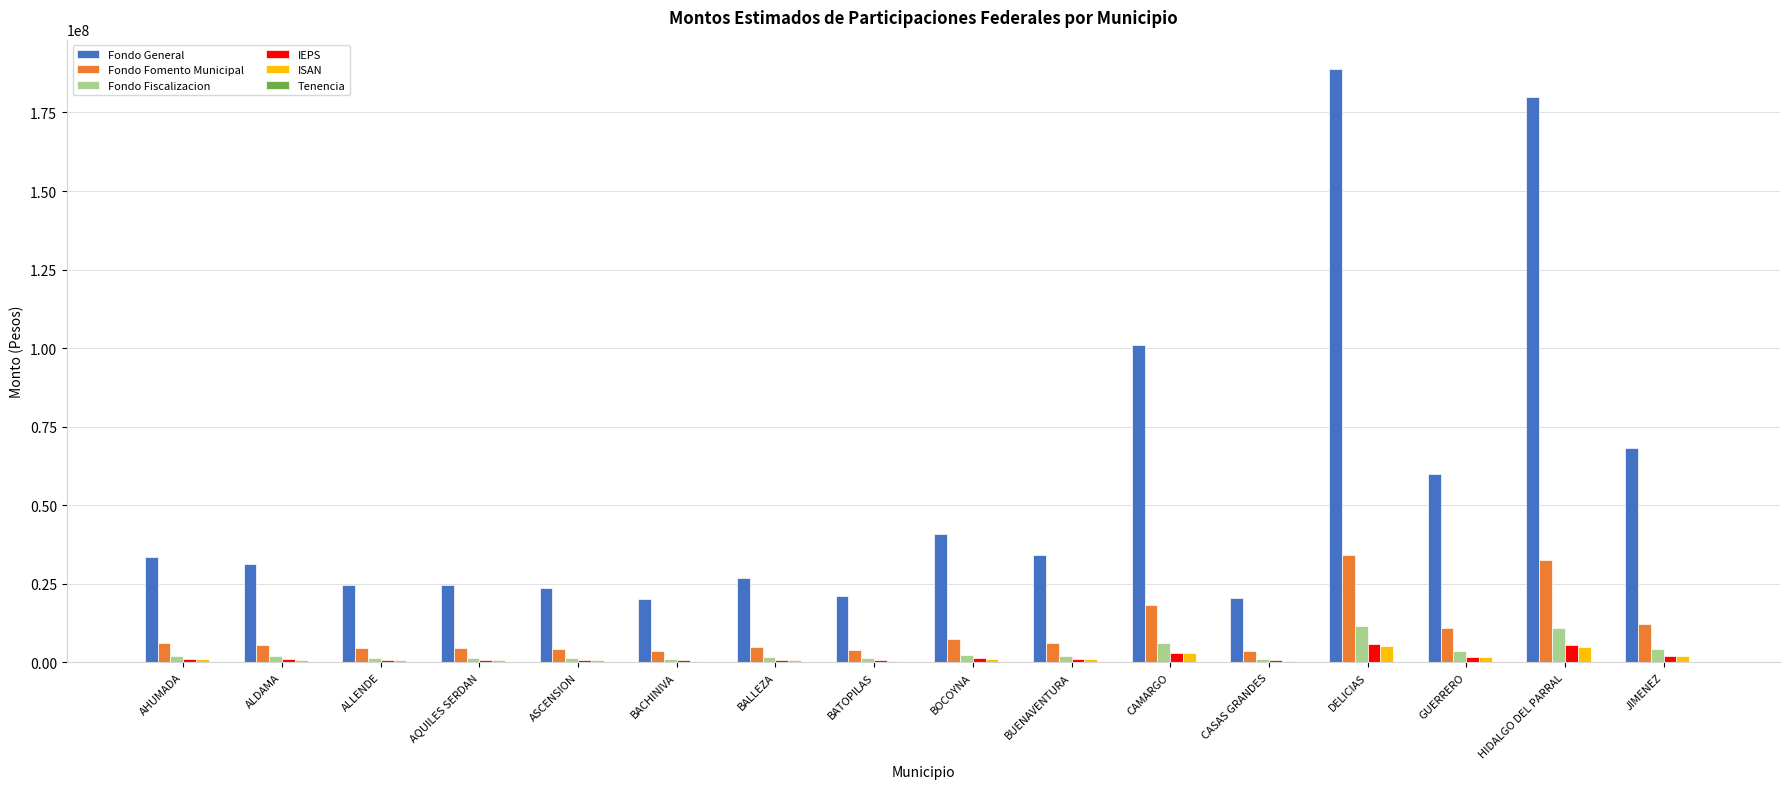

Which series has the largest total across all categories?

Fondo General